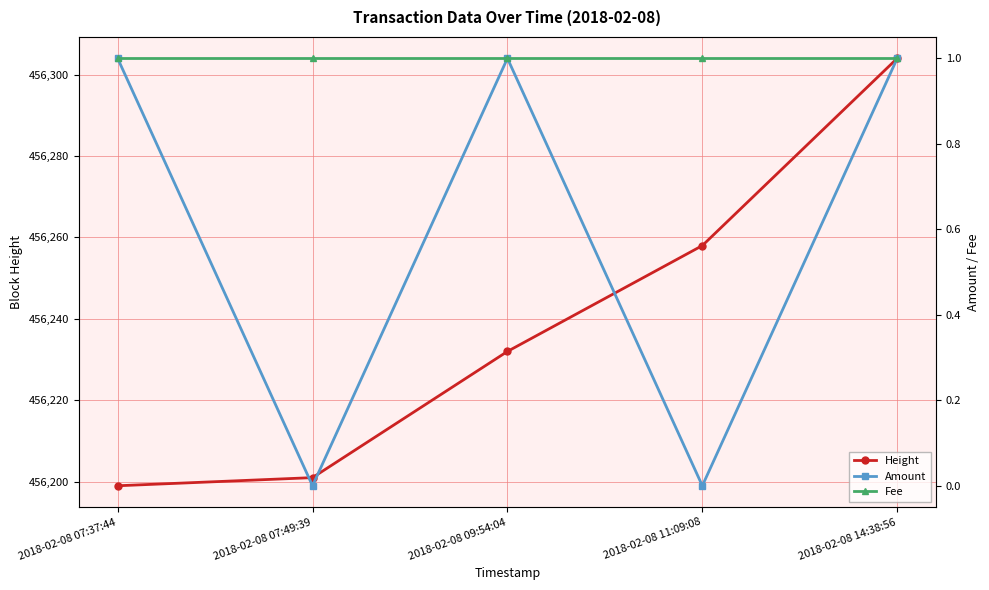

What is the minimum value for Height?

456199